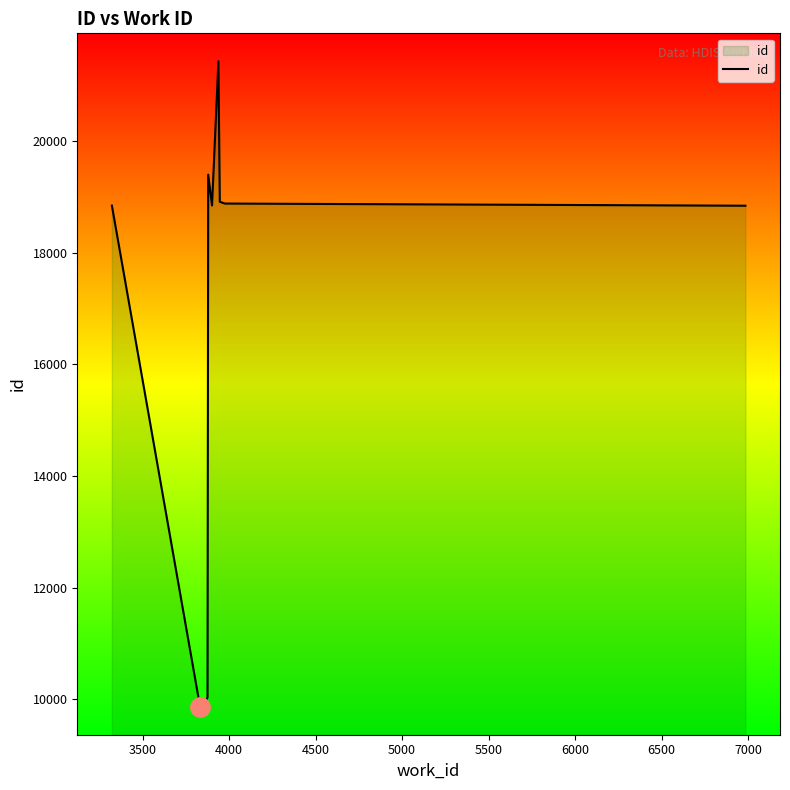

What is the minimum value shown in the chart?

9863